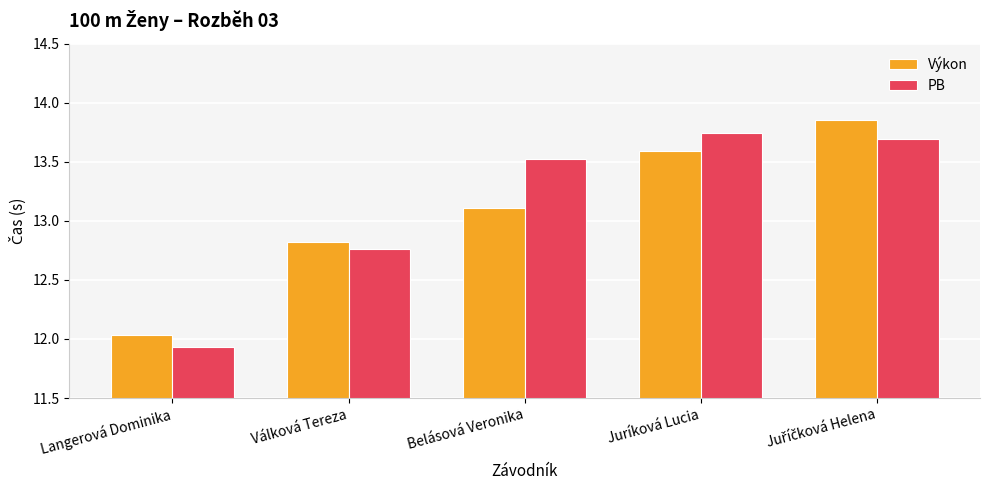

What is the label of the 2nd bar from the left?

Válková Tereza